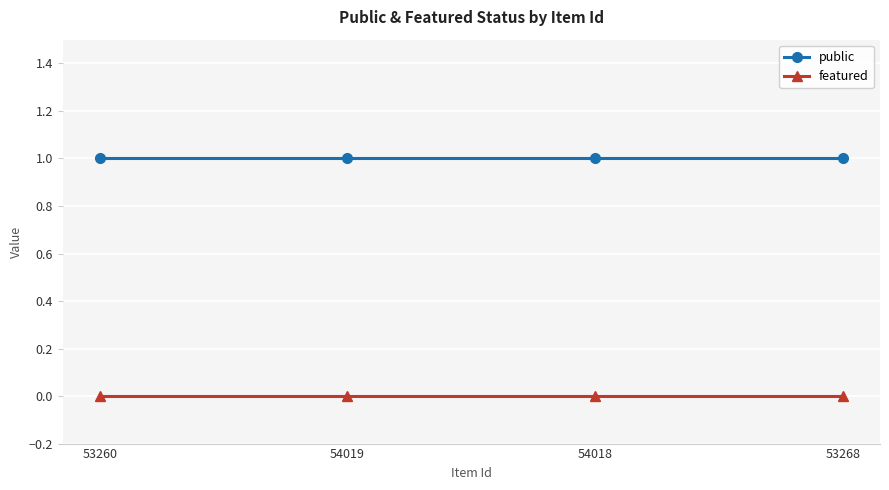

What is the sum of the public values at 53260 and 54019?

2